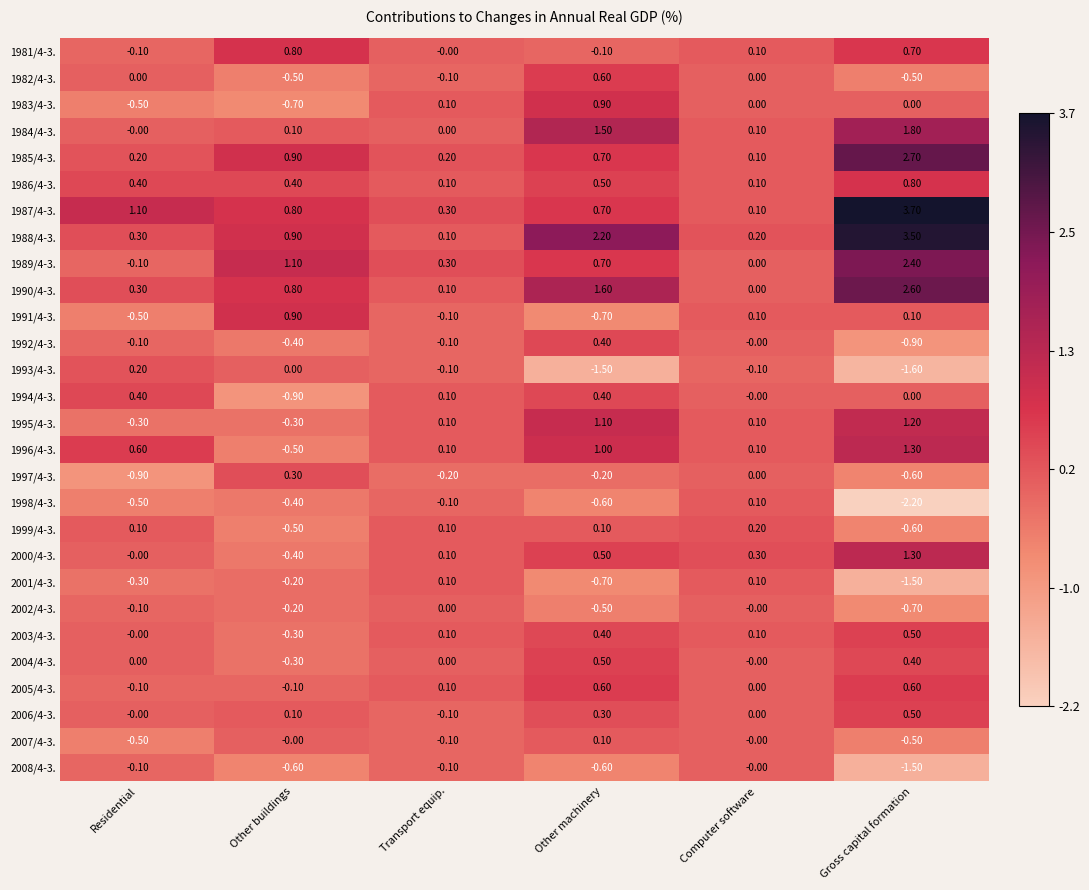

Count the number of categories in the chart.

6